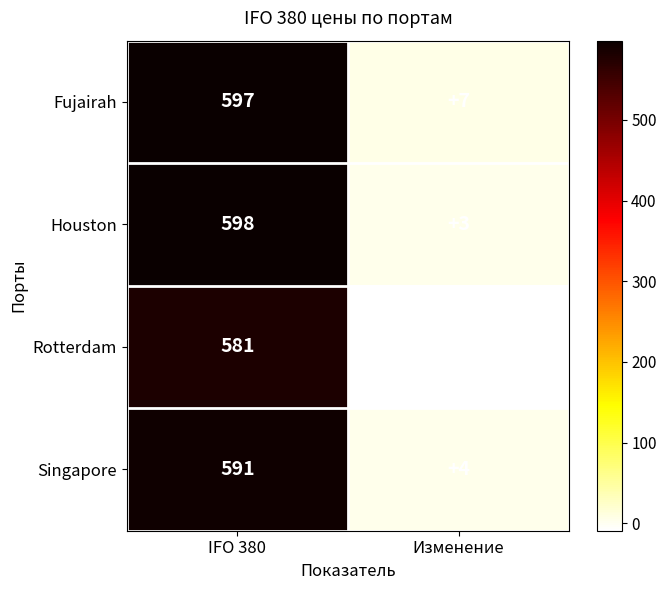

What is the difference between the highest and lowest values at IFO 380?

17